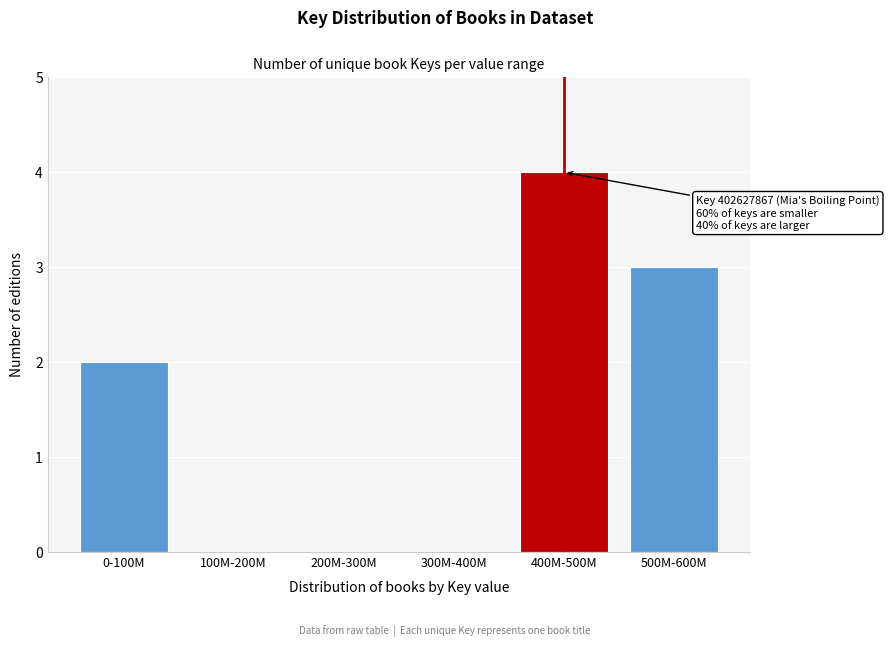

Reading left to right, extract all data points from this chart.

0-100M=2	100M-200M=0	200M-300M=0	300M-400M=0	400M-500M=4	500M-600M=3